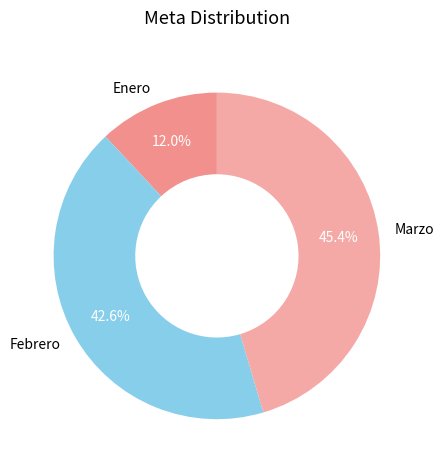

To the nearest percent, what portion does Enero represent?

12%